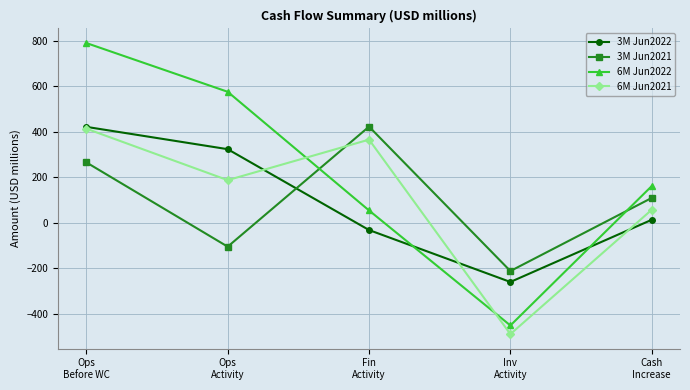

What is the maximum value shown in the chart?

789